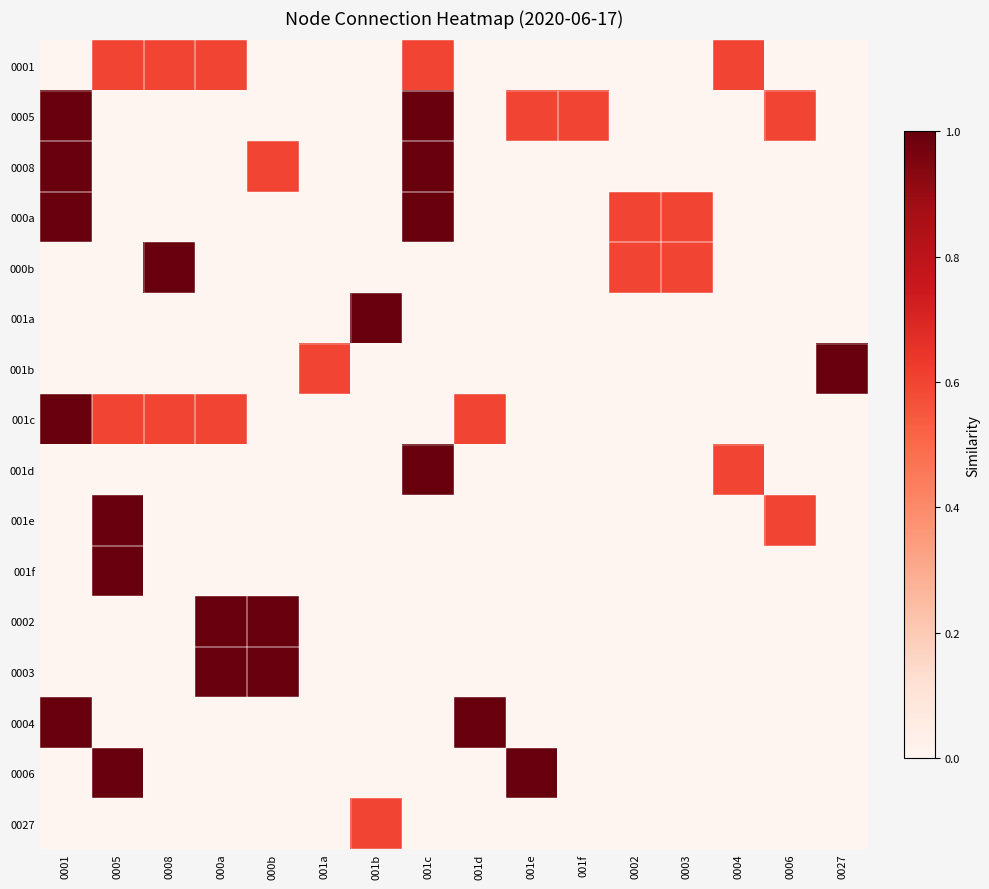

Which category has the lowest value across all series?

0001